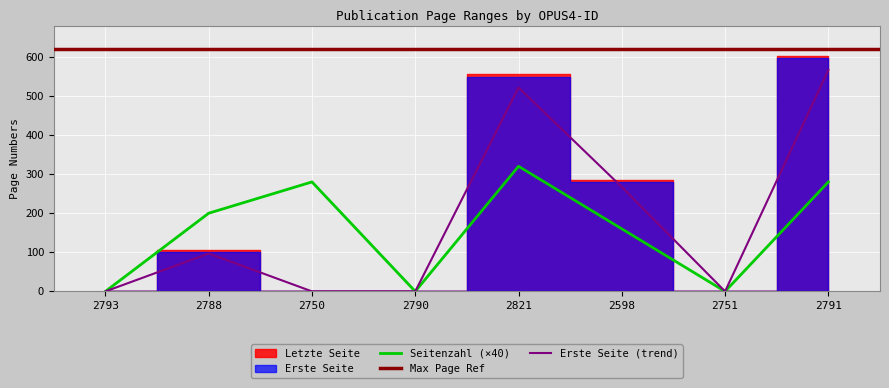

Between 2750 and 2598, which series saw the biggest shift?

Erste Seite